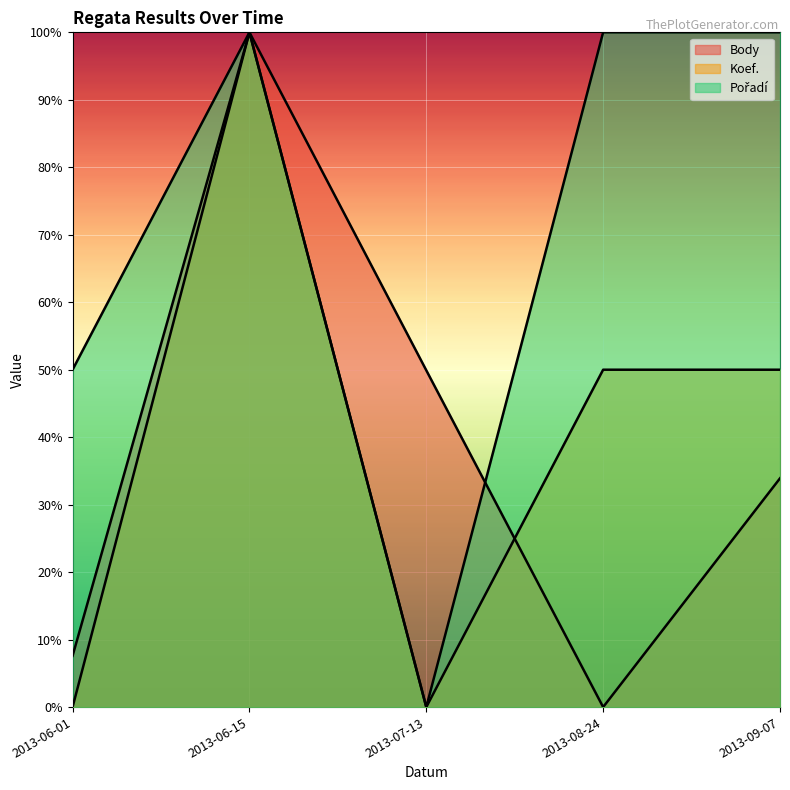

What is the difference between the highest and lowest values at 2013-09-07?

0.7